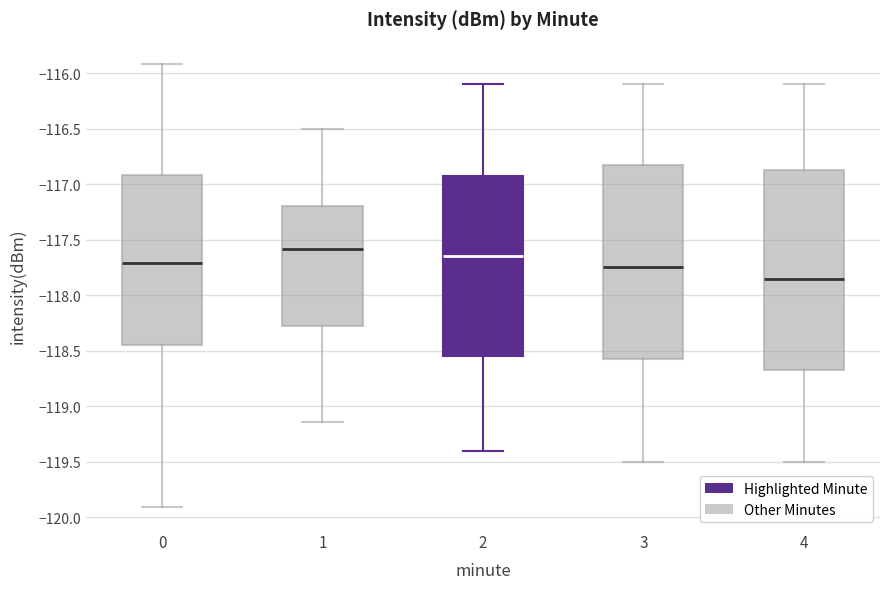

Reading left to right, transcribe this box plot: for each box, give where its median line is, the range the box spans, and where its two whiskers end, as read against the y-axis. The values are not printed on the chart, so give them approximately, as read against the axis.

0: median -117.70, box -118.45 to -116.90, whiskers -119.90 to -115.90
1: median -117.60, box -118.25 to -117.20, whiskers -119.15 to -116.50
2: median -117.65, box -118.55 to -116.90, whiskers -119.40 to -116.10
3: median -117.75, box -118.55 to -116.80, whiskers -119.50 to -116.10
4: median -117.85, box -118.65 to -116.85, whiskers -119.50 to -116.10